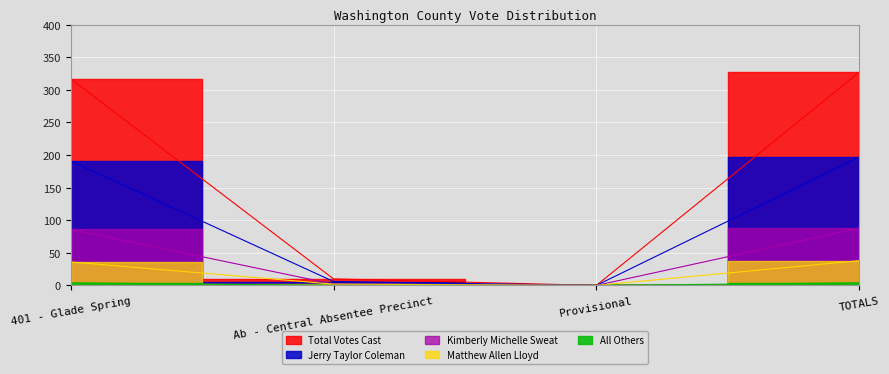

True or false: Total Votes Cast and All Others intersect in this chart.

False